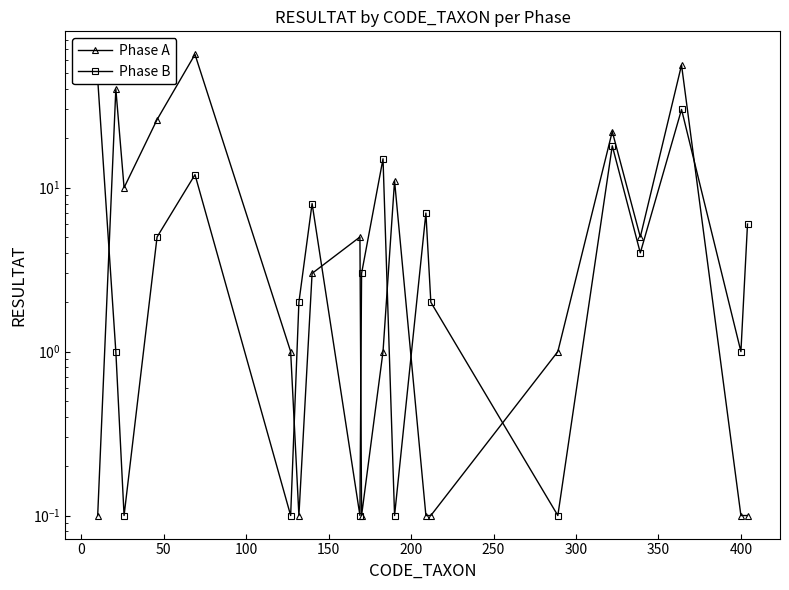

Rank the series by their maximum value, from highest to lowest.

Phase A, Phase B